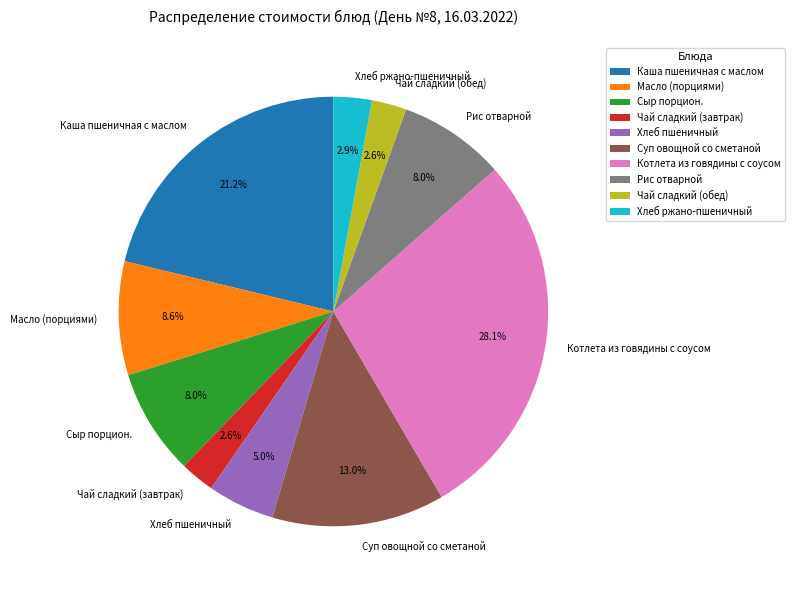

Is it true that Хлеб пшеничный is 1% of the pie?

False